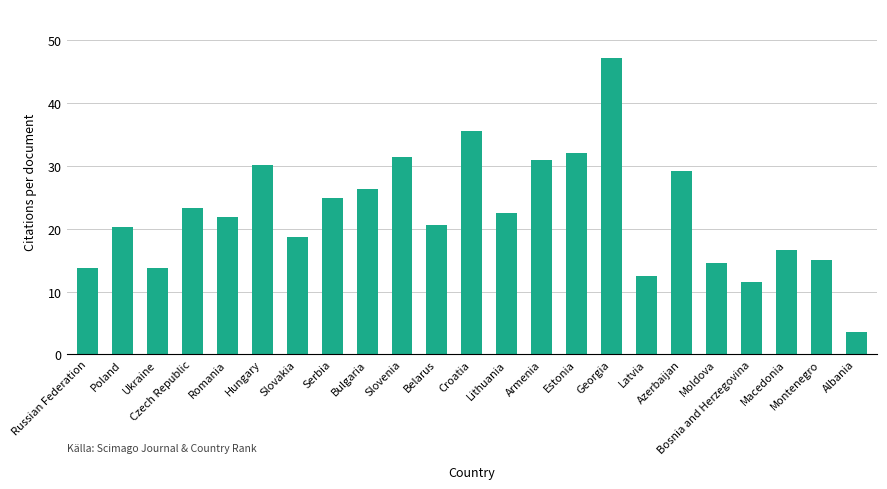

What is the label of the 2nd bar from the right?

Montenegro